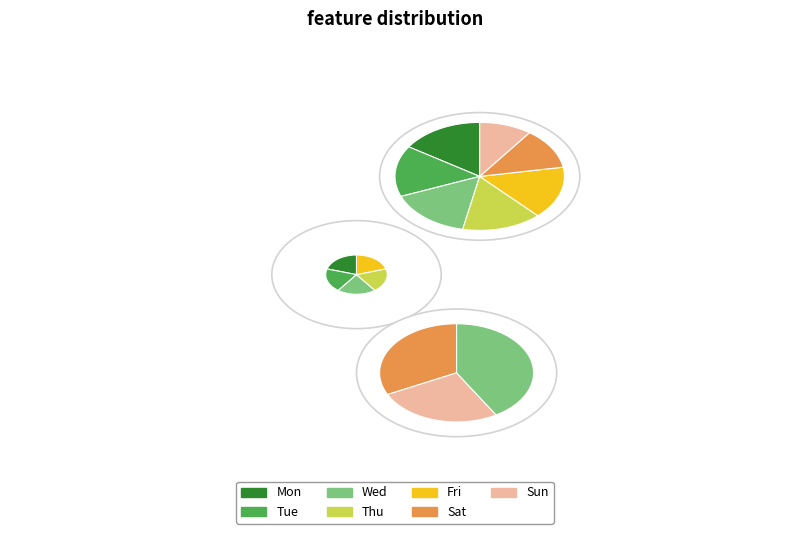

What is the largest slice in the pie chart?

Mon